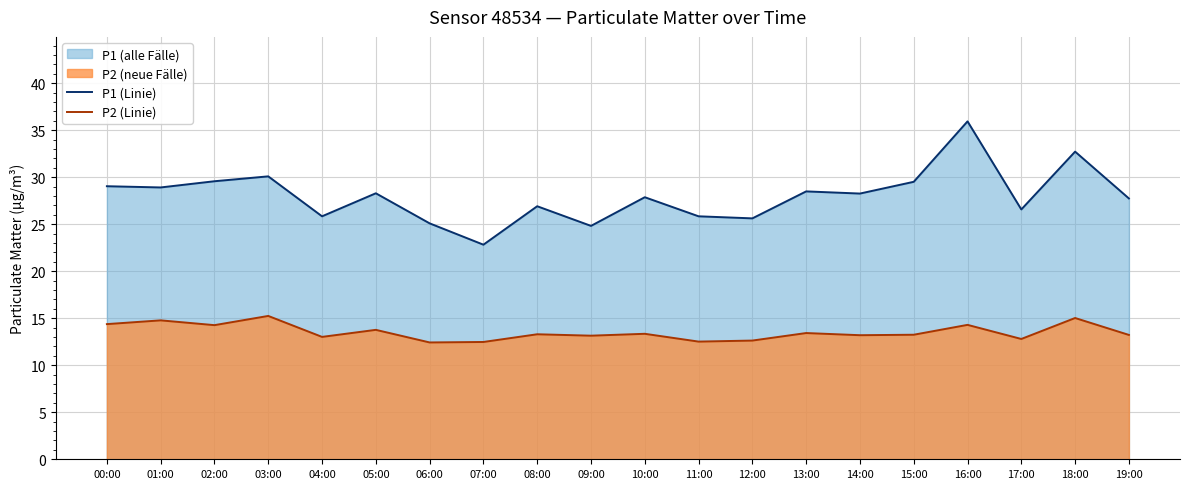

What position from the right is 16:00?

4